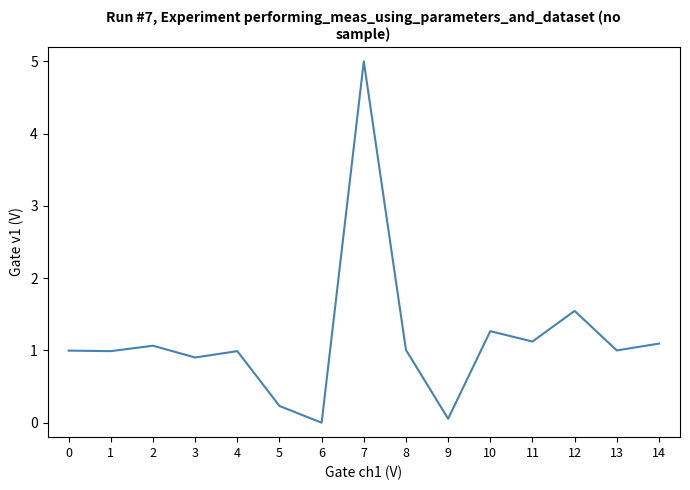

The chart shows a value of 1.0 at 13. True or false?

True